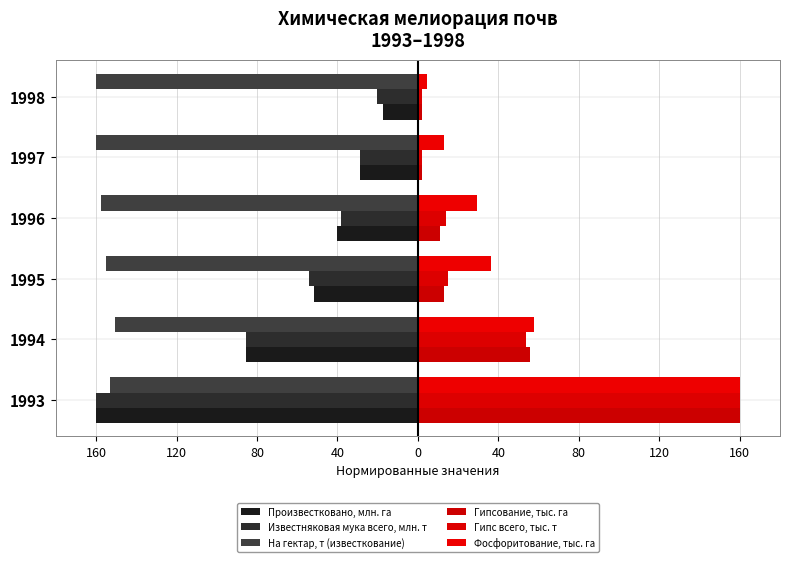

What is the sum of all Фосфоритование, тыс. га values?

300.6